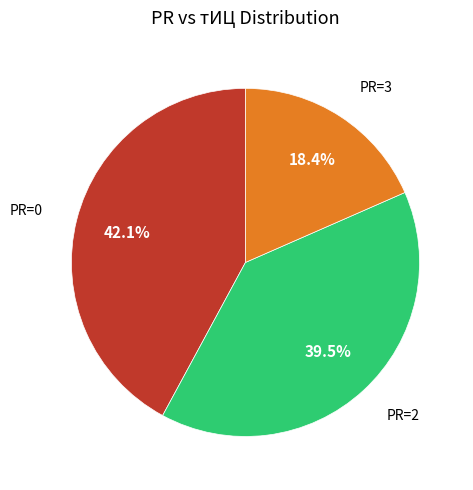

What portion of the pie excludes PR=3?

81.6%